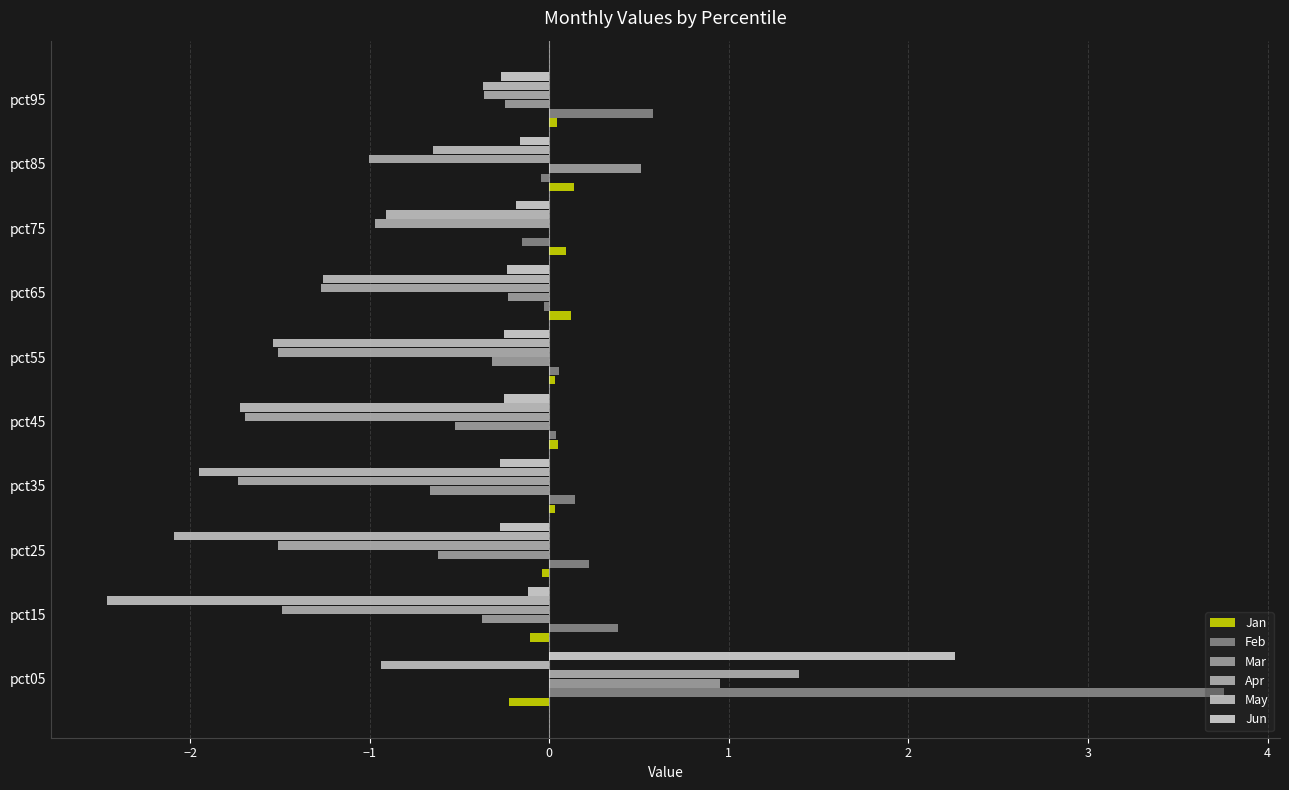

What position from the left is 0?

4